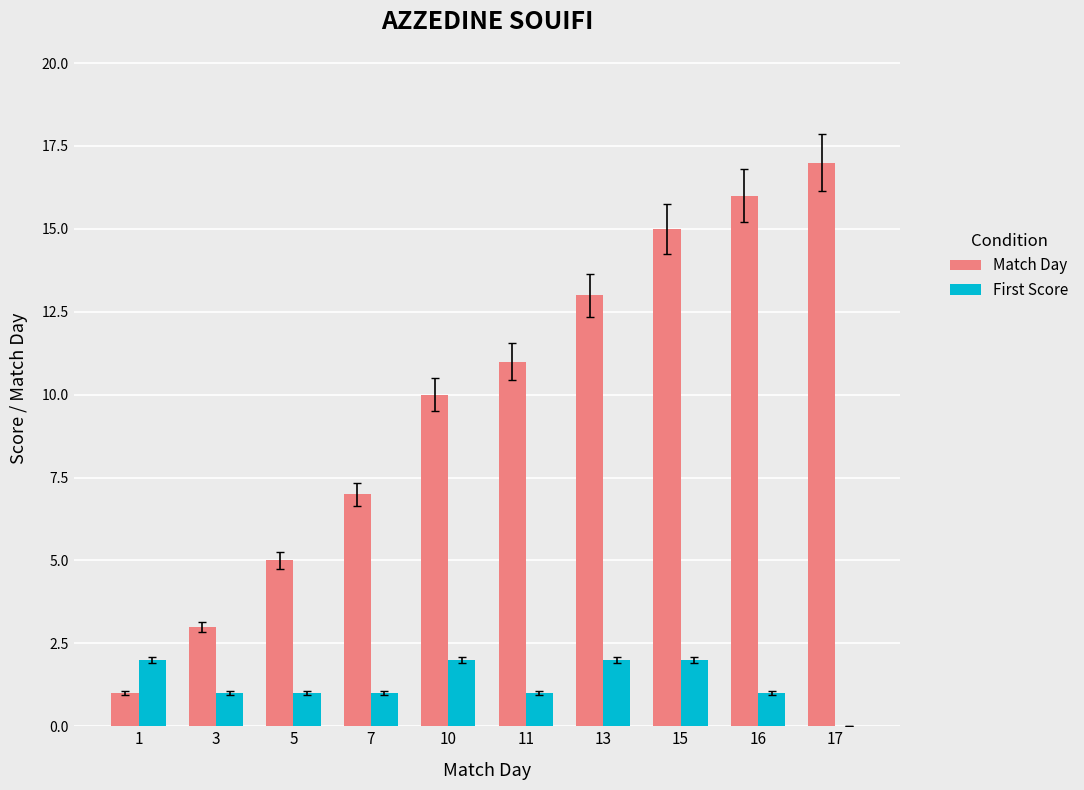

What is the average value of the First Score series?

1